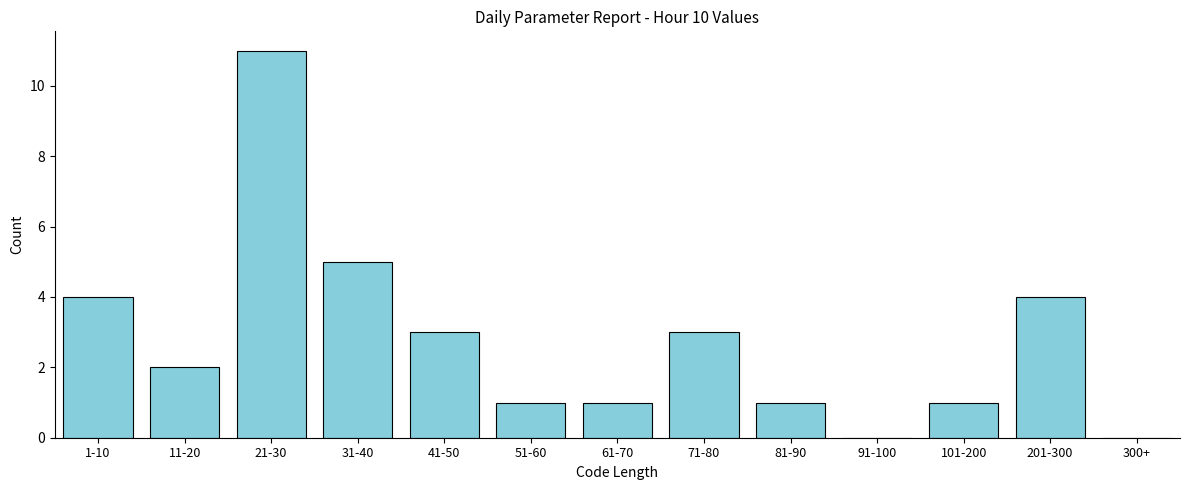

Reading left to right, what are all the values shown in this chart?

1-10=4	11-20=2	21-30=11	31-40=5	41-50=3	51-60=1	61-70=1	71-80=3	81-90=1	91-100=0	101-200=1	201-300=4	300+=0